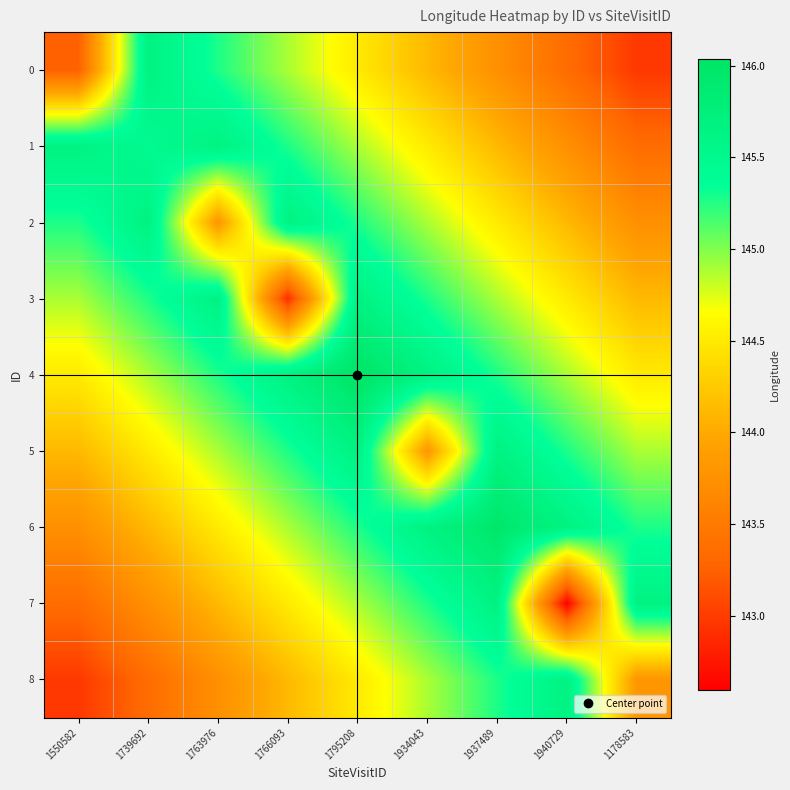

How many categories are shown in the chart?

9